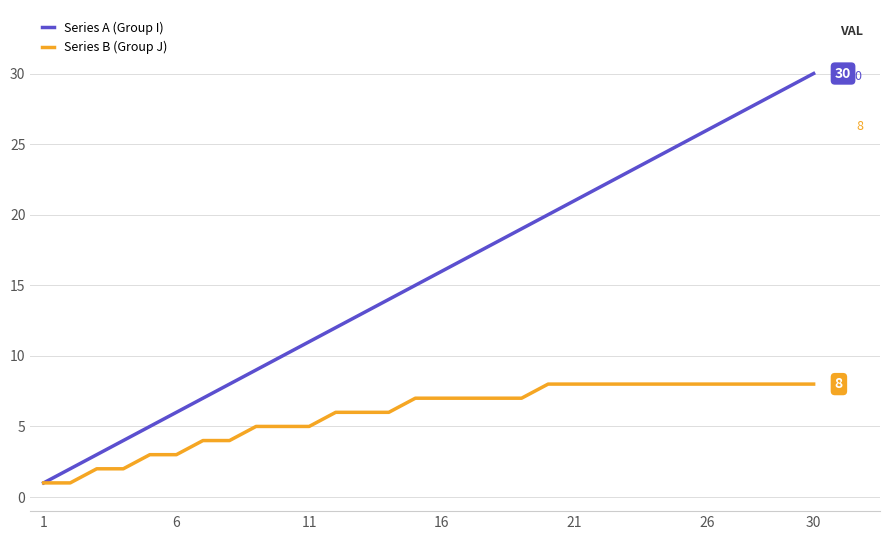

List the series in order of their peak value, highest first.

Series A (Group I), Series B (Group J)